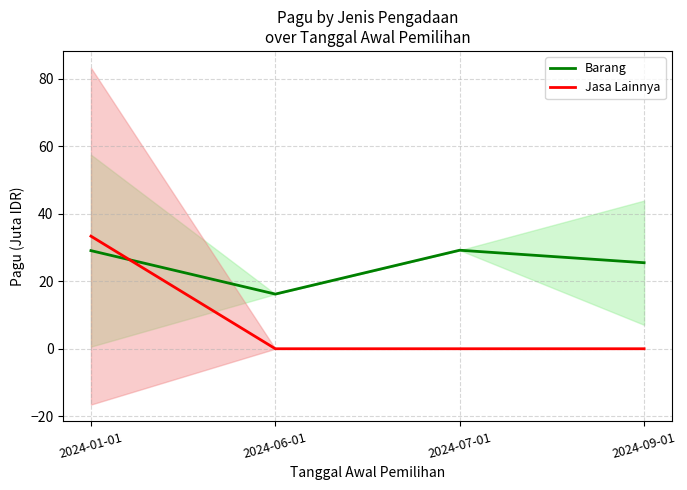

At how many categories does at least one series exceed 13?

4